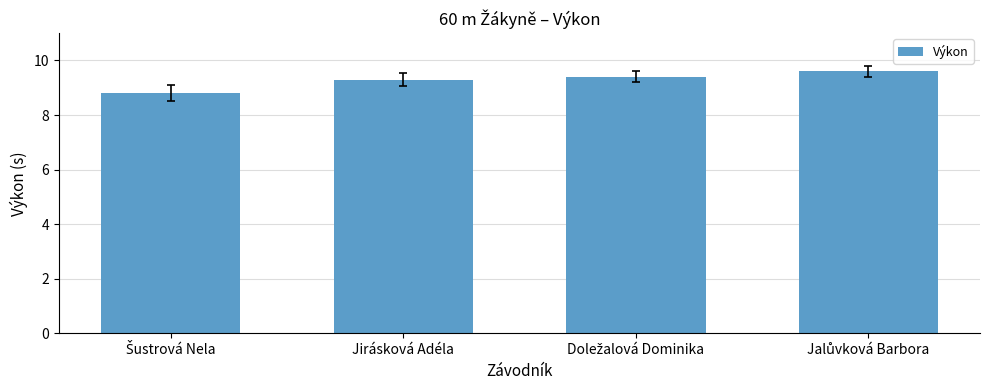

True or false: the data shows 3.3 at Jirásková Adéla.

False